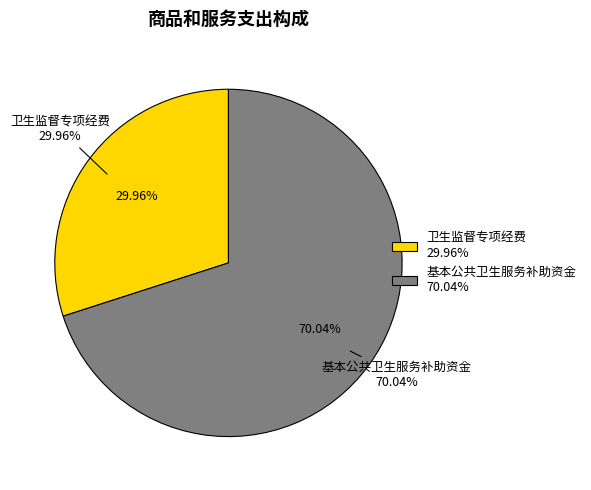

Is 卫生监督专项经费 the majority of the pie?

No